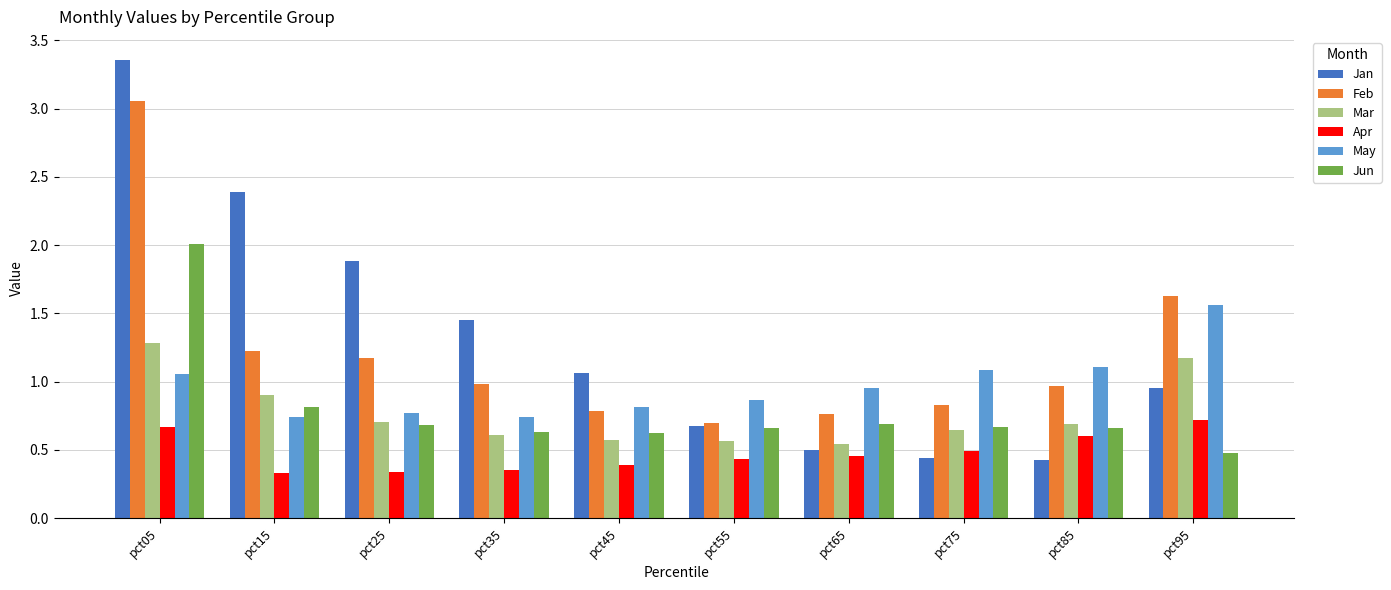

True or false: Apr has a value of 0.5 at pct65.

True